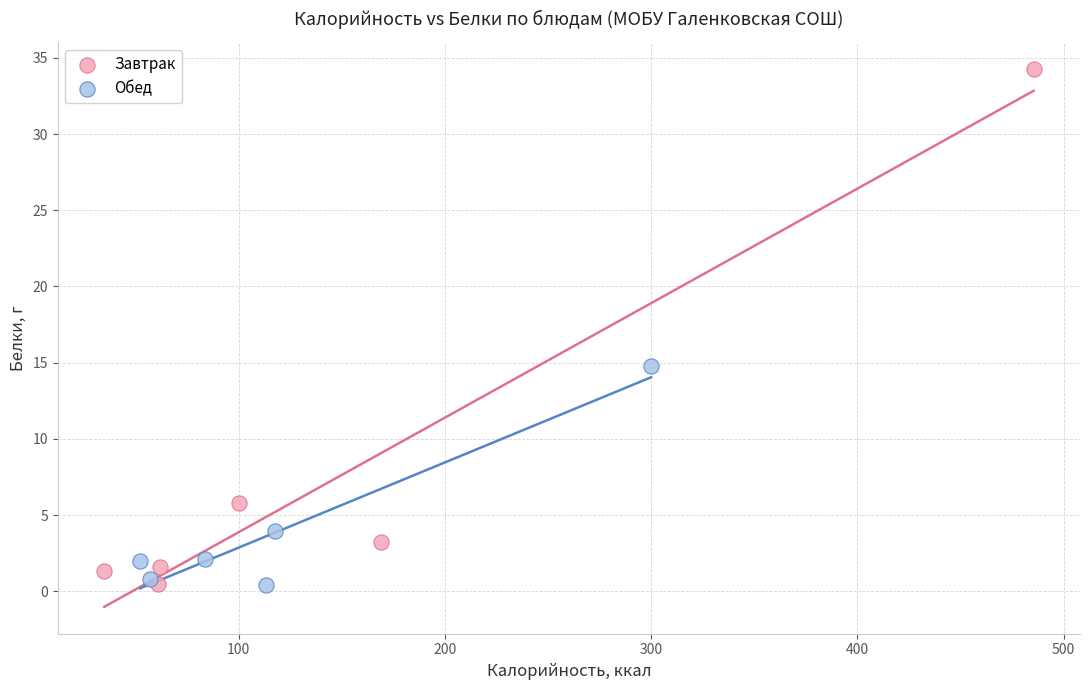

Which series reaches the maximum Y coordinate?

Завтрак